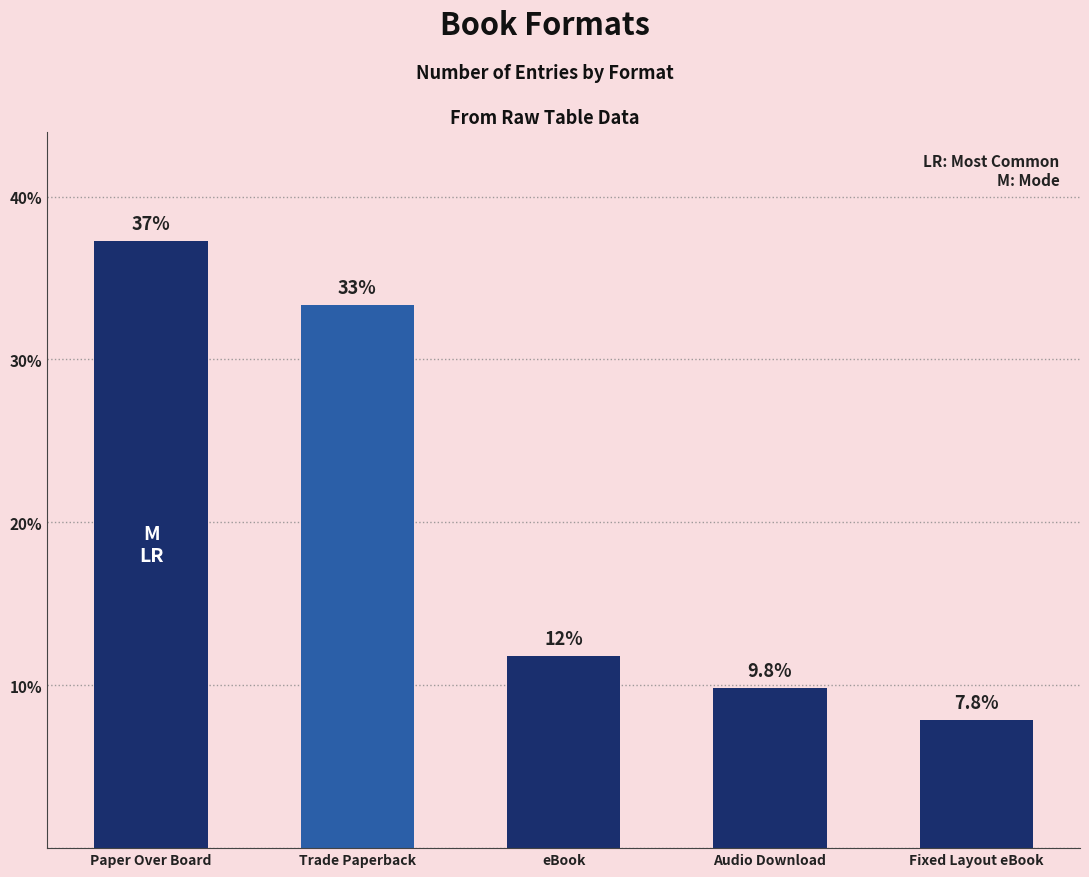

What is the ratio of the value at eBook to the value at Audio Download?

1.2